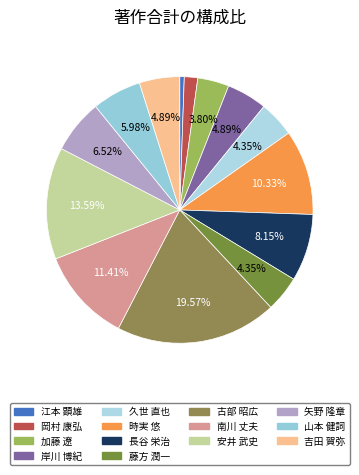

True or false: 加藤 遼 accounts for 1% of the total.

False